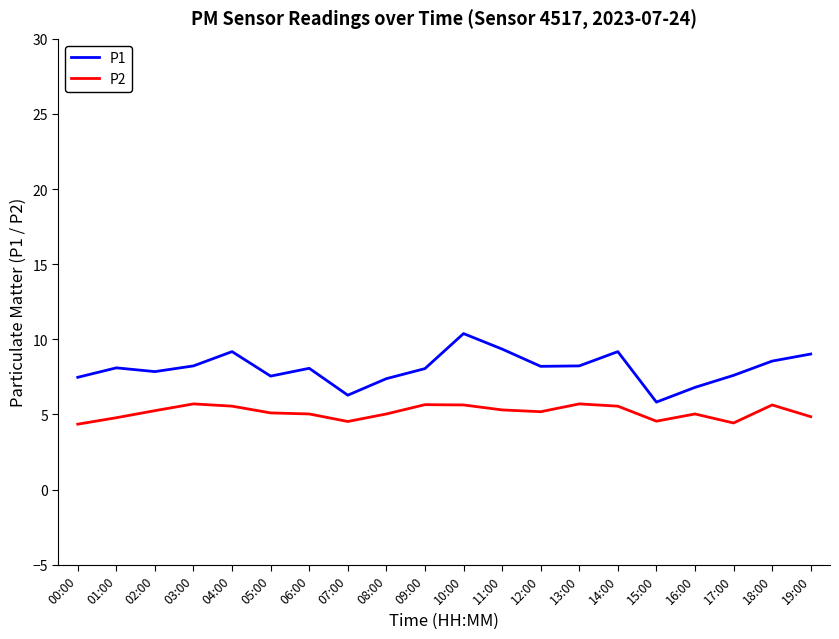

What is the approximate value of P2 at 16:00?

5.0